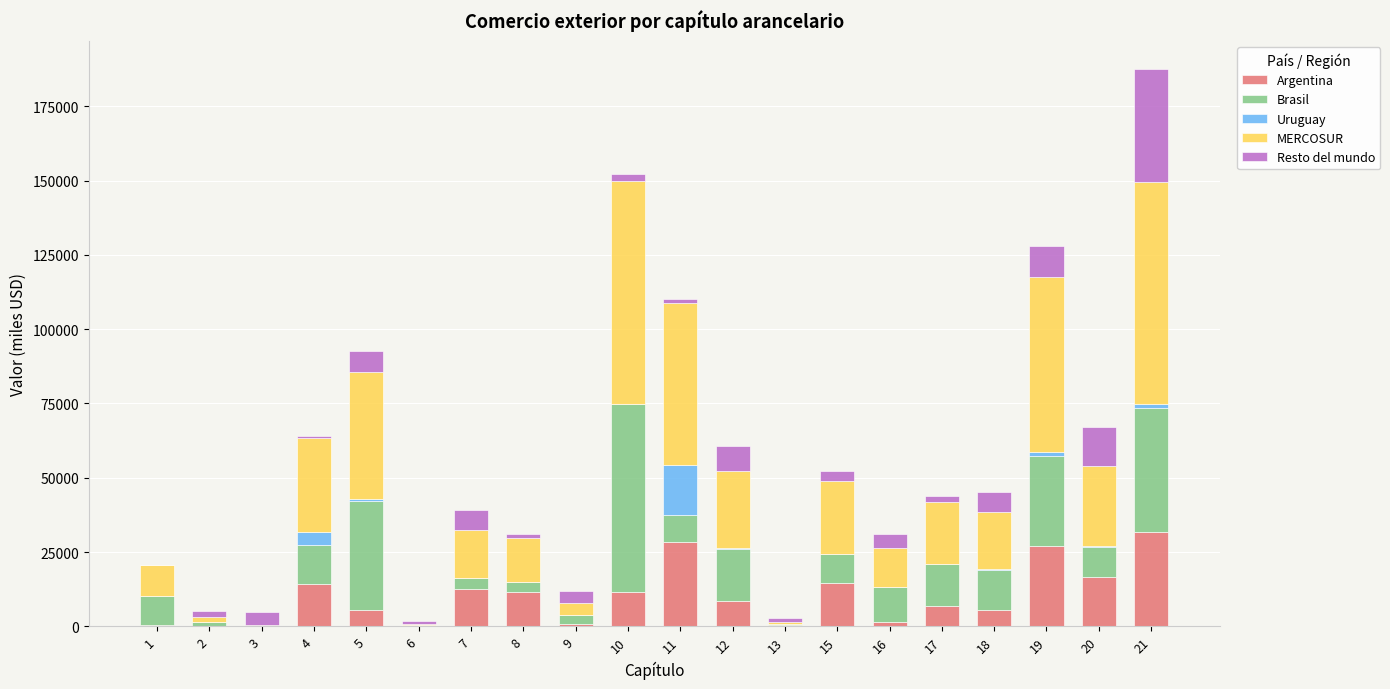

What is the difference between the second highest and minimum values in the Argentina series?

28289.8